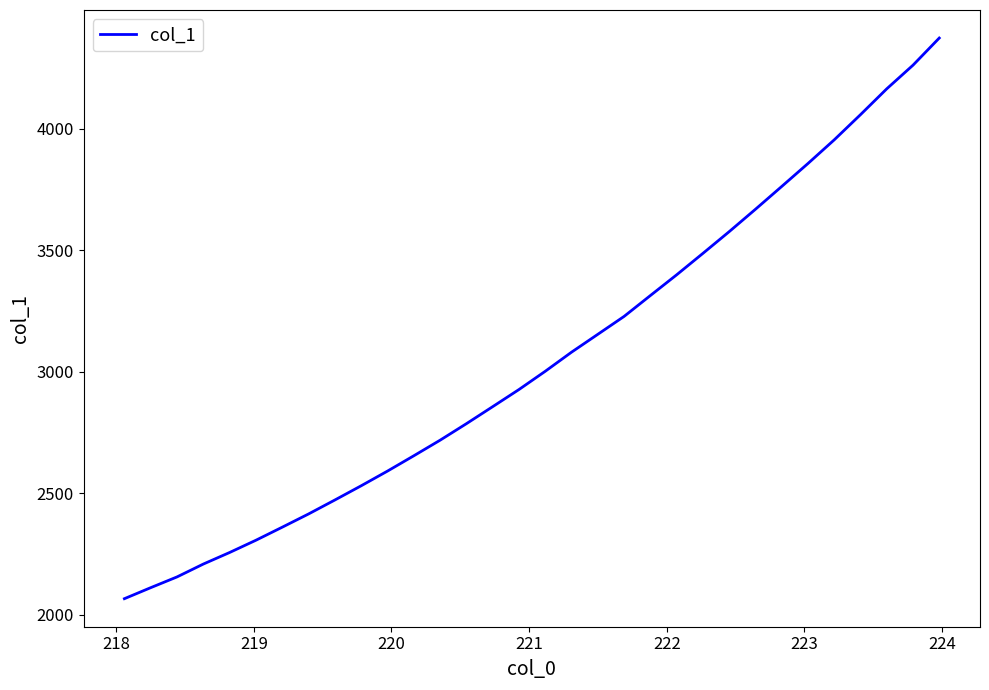

What is the greatest value displayed?

4373.3